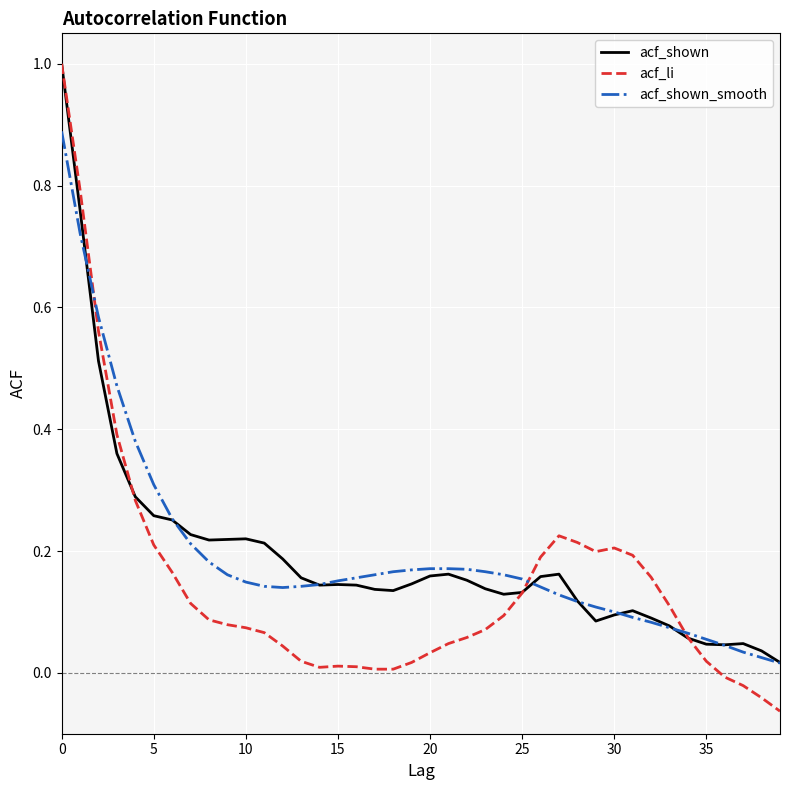

Is this an area chart (filled region under the line)?

No